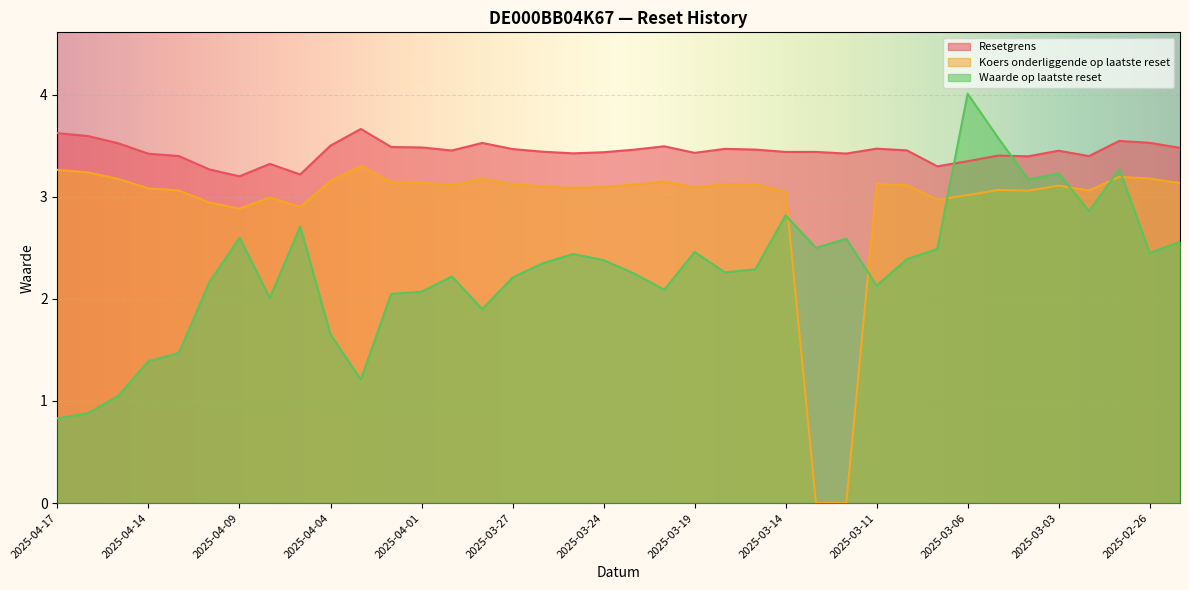

Reading left to right, list all the values displayed in this chart.

Koers onderliggende op laatste reset: 3.3	3.2	3.2	3.1	3.1	2.9	2.9	3.0	2.9	3.2	3.3	3.1	3.1	3.1	3.2	3.1	3.1	3.1	3.1	3.1	3.1	3.1	3.1	3.1	3.0	0.0	0.0	3.1	3.1	3.0	3.0	3.1	3.1	3.1	3.1	3.2	3.2	3.1
Resetgrens: 3.6	3.6	3.5	3.4	3.4	3.3	3.2	3.3	3.2	3.5	3.7	3.5	3.5	3.5	3.5	3.5	3.4	3.4	3.4	3.5	3.5	3.4	3.5	3.5	3.4	3.4	3.4	3.5	3.5	3.3	3.3	3.4	3.4	3.5	3.4	3.5	3.5	3.5
Waarde op laatste reset: 0.8	0.9	1.1	1.4	1.5	2.2	2.6	2.0	2.7	1.6	1.2	2.0	2.1	2.2	1.9	2.2	2.4	2.4	2.4	2.2	2.1	2.5	2.3	2.3	2.8	2.5	2.6	2.1	2.4	2.5	4.0	3.6	3.2	3.2	2.9	3.3	2.5	2.6